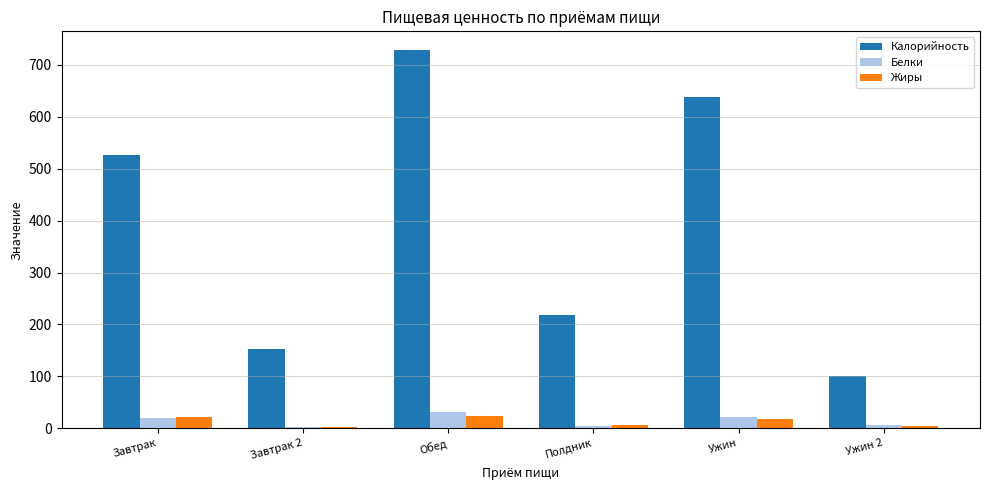

How many series are shown in this chart?

3